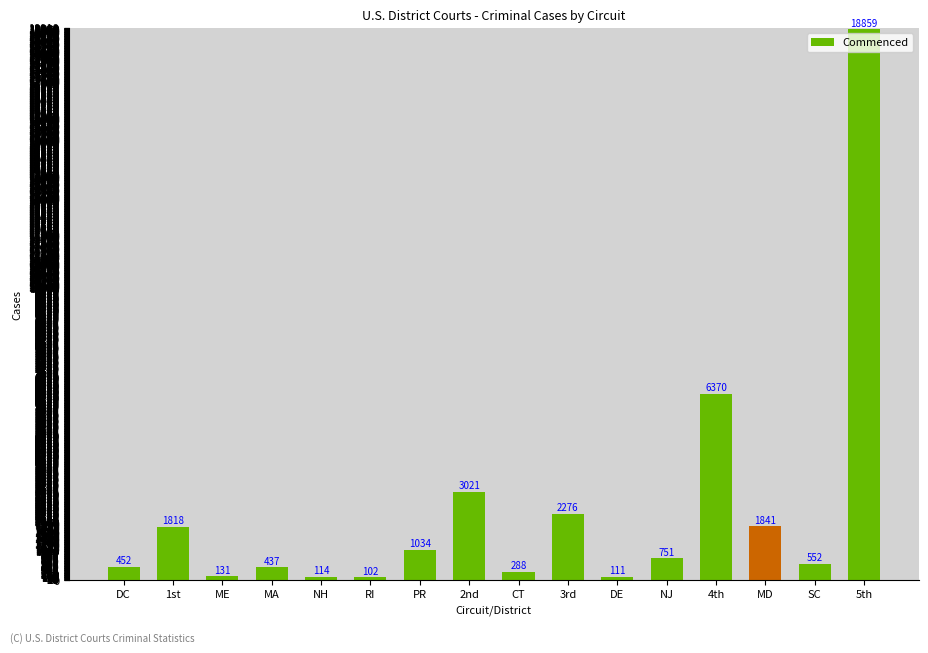

Rank the categories by value from lowest to highest.

RI, DE, NH, ME, CT, MA, DC, SC, NJ, PR, 1st, MD, 3rd, 2nd, 4th, 5th